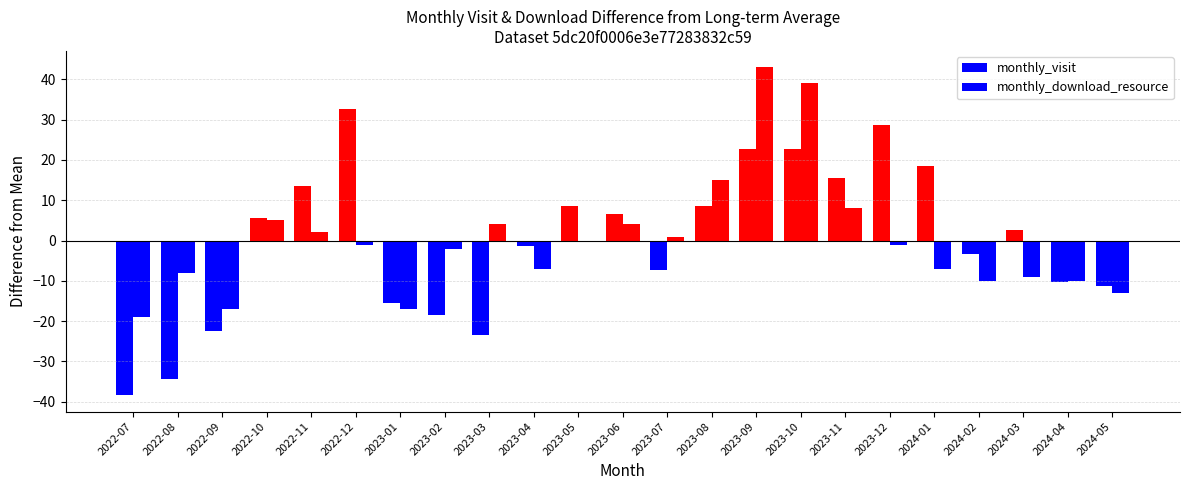

Are the bars grouped side by side (vs. stacked)?

Yes